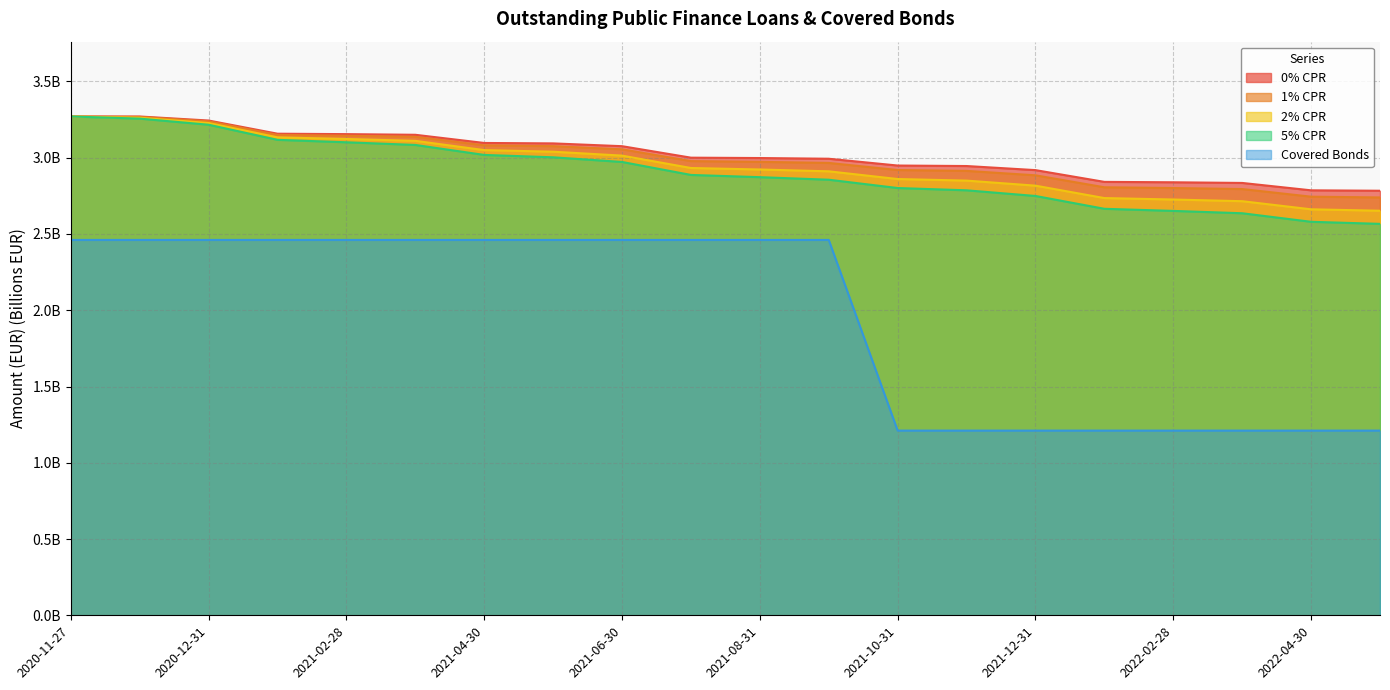

What is the minimum value for 2% CPR?

2.7